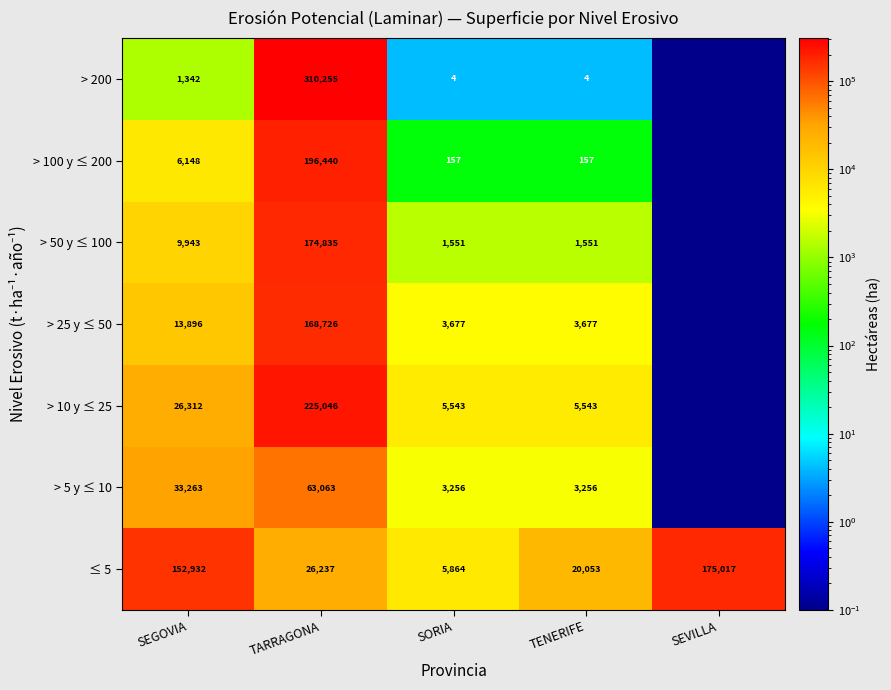

True or false: > 5 y ≤ 10 has a value of 1100.9 at SORIA.

False